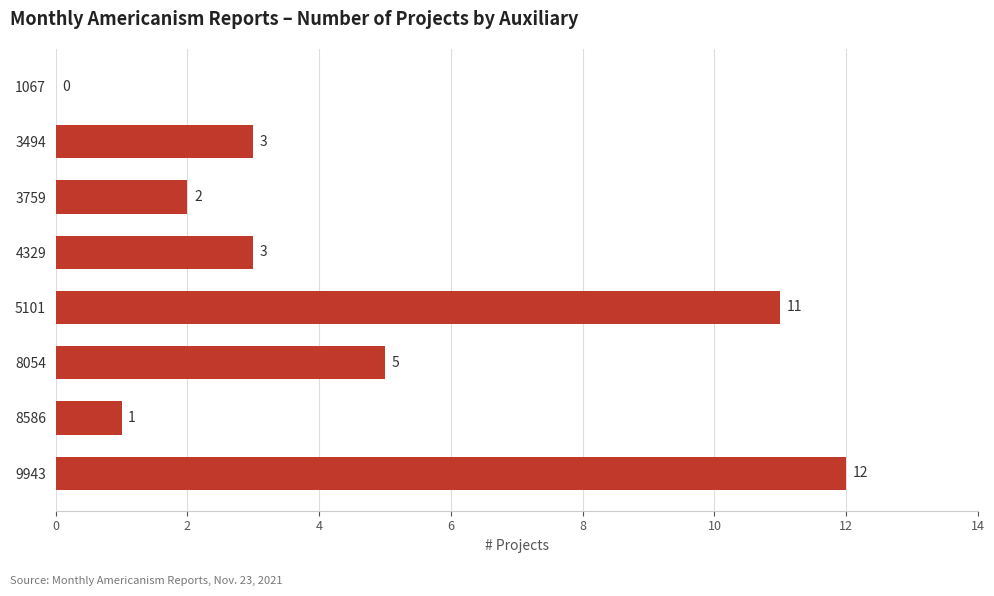

True or false: the data shows 3 at 8054.

False